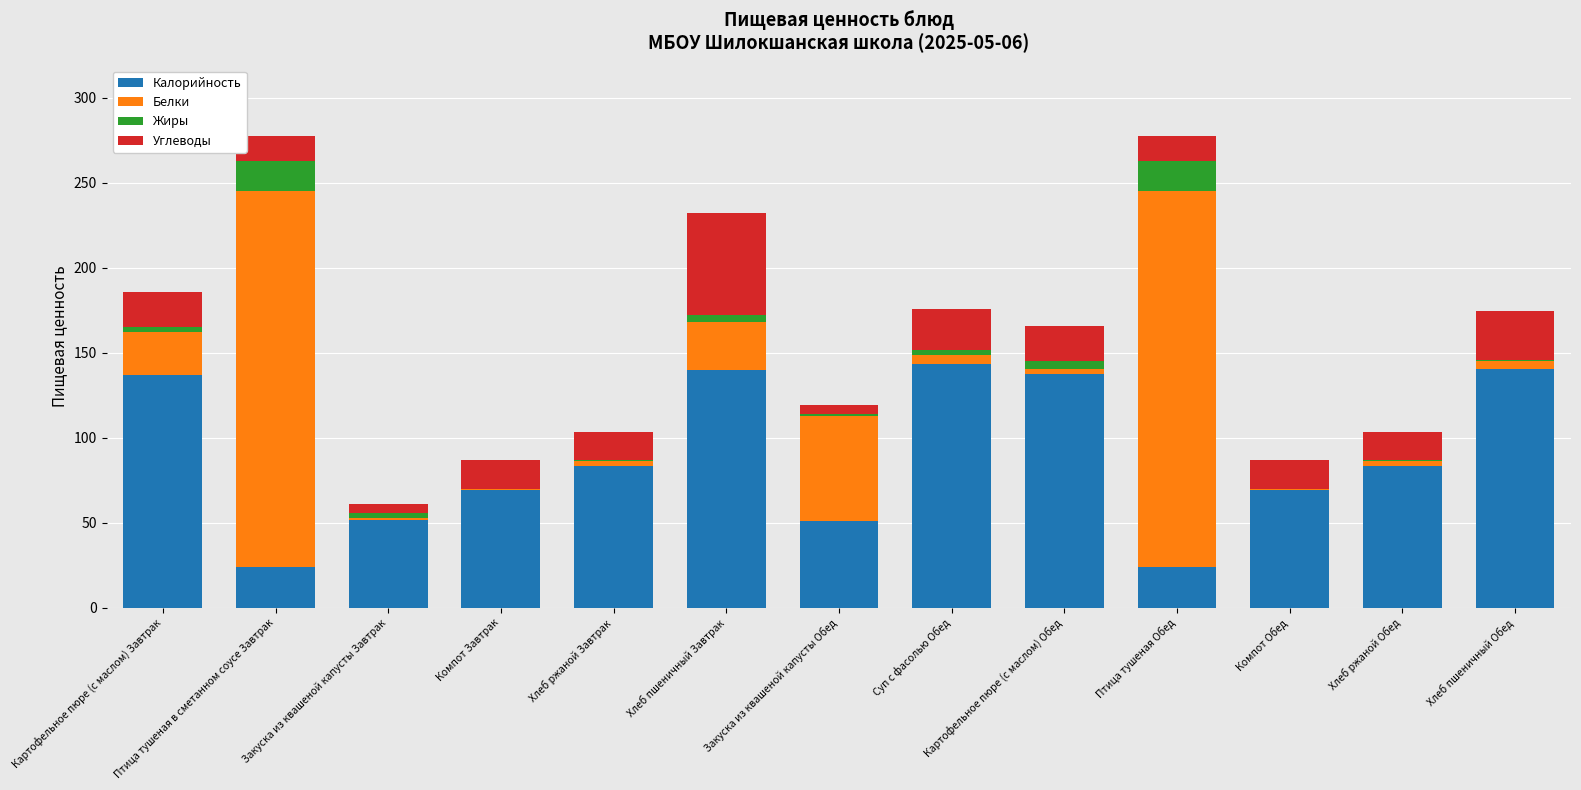

What is the sum of all Калорийность values?

1153.7